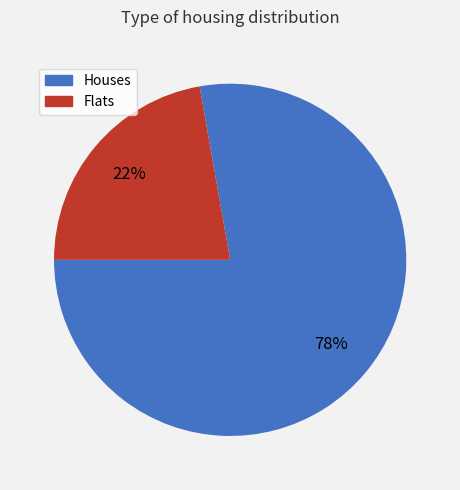

Is there a majority slice in this chart?

Yes